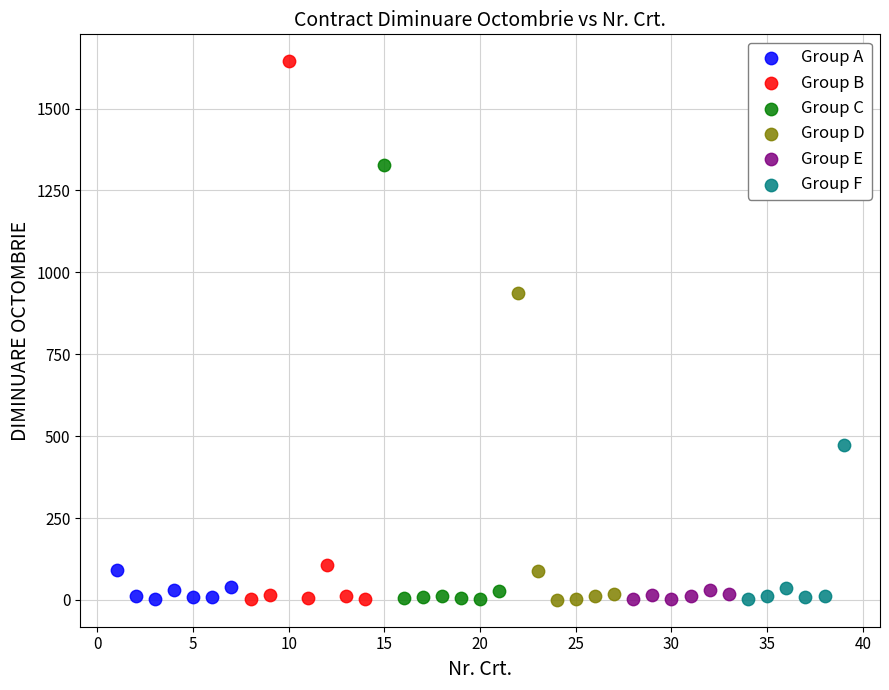

Which series reaches the maximum Y coordinate?

Group B